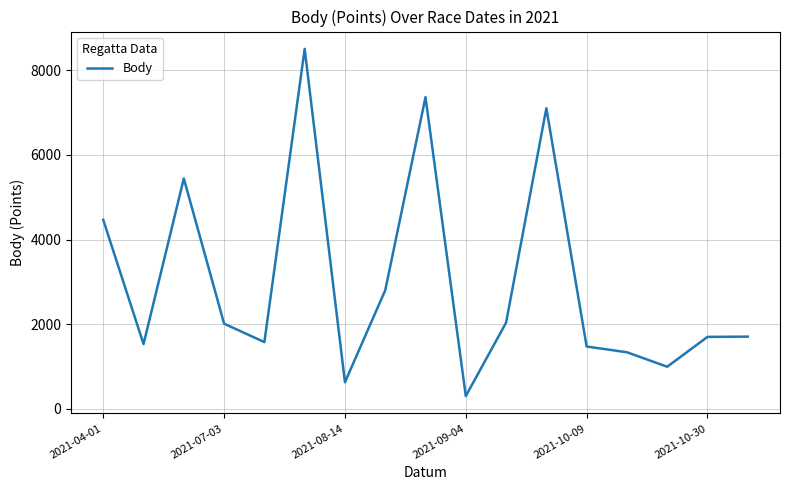

What is the smallest value displayed?

305